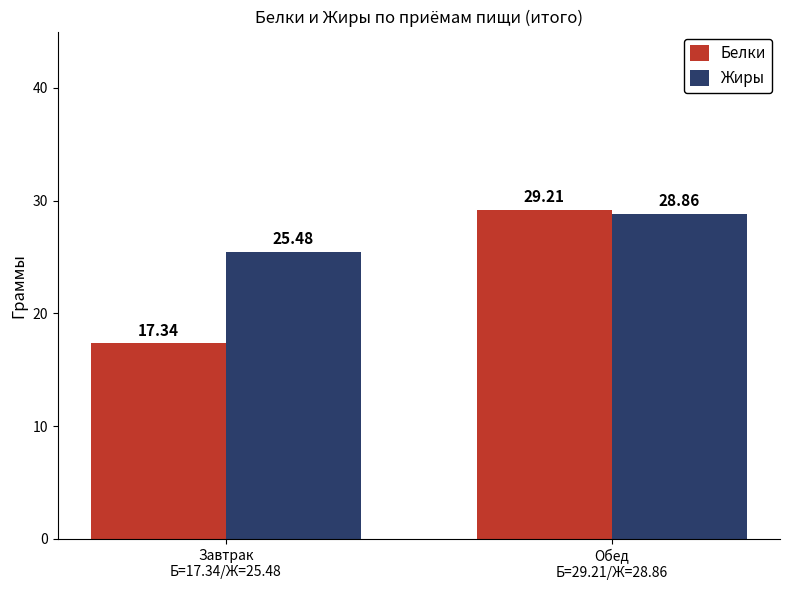

What is the approximate value of Жиры at Обед
Б=29.21/Ж=28.86?

28.9